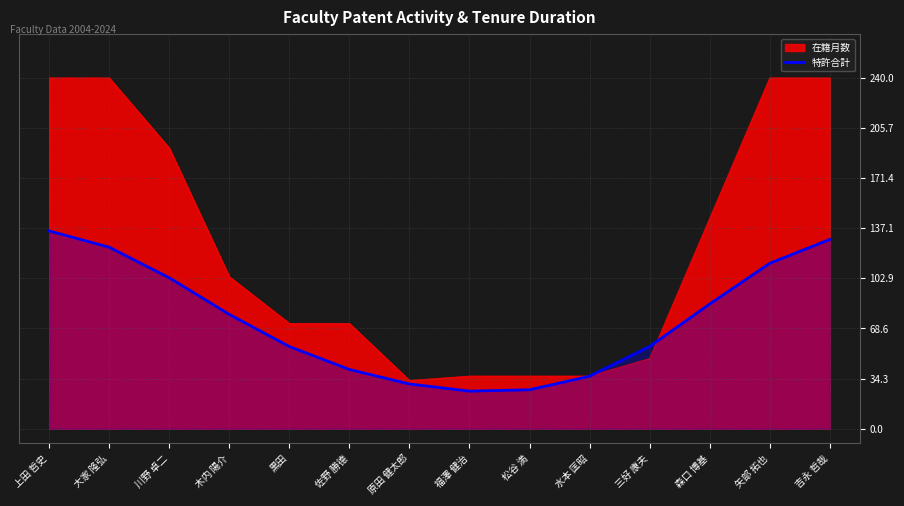

What position from the right is 福澤 健治?

7